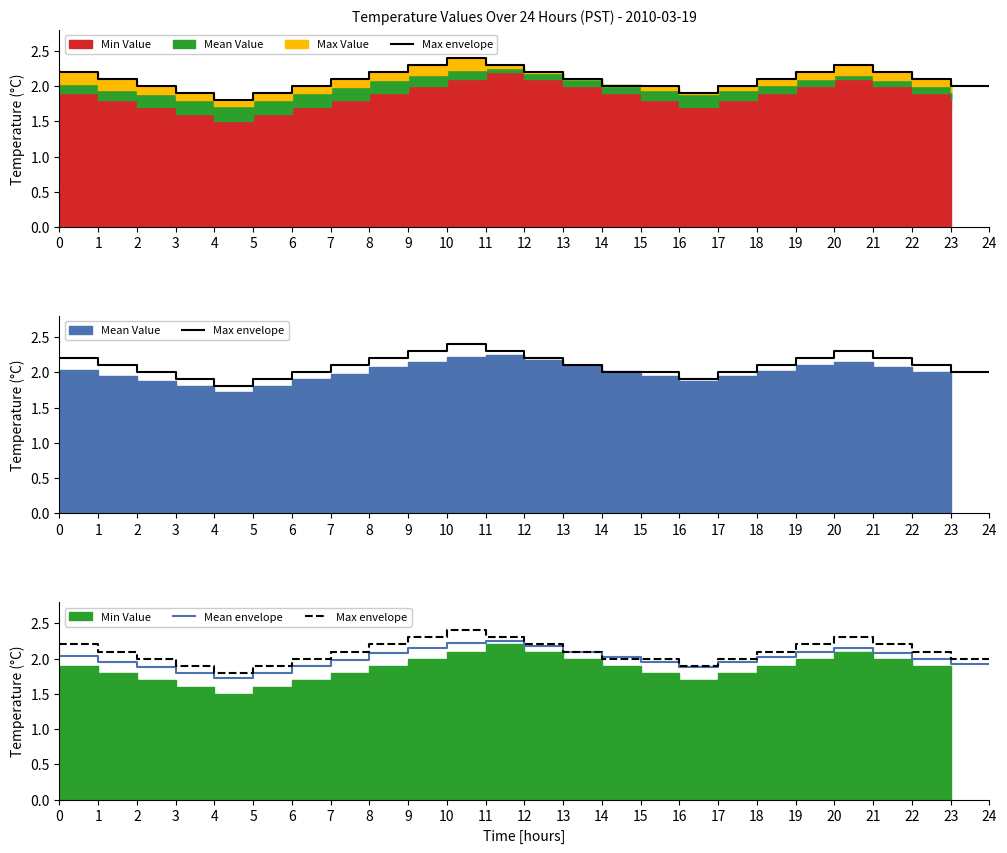

Where is the first local minimum for Max envelope?

4